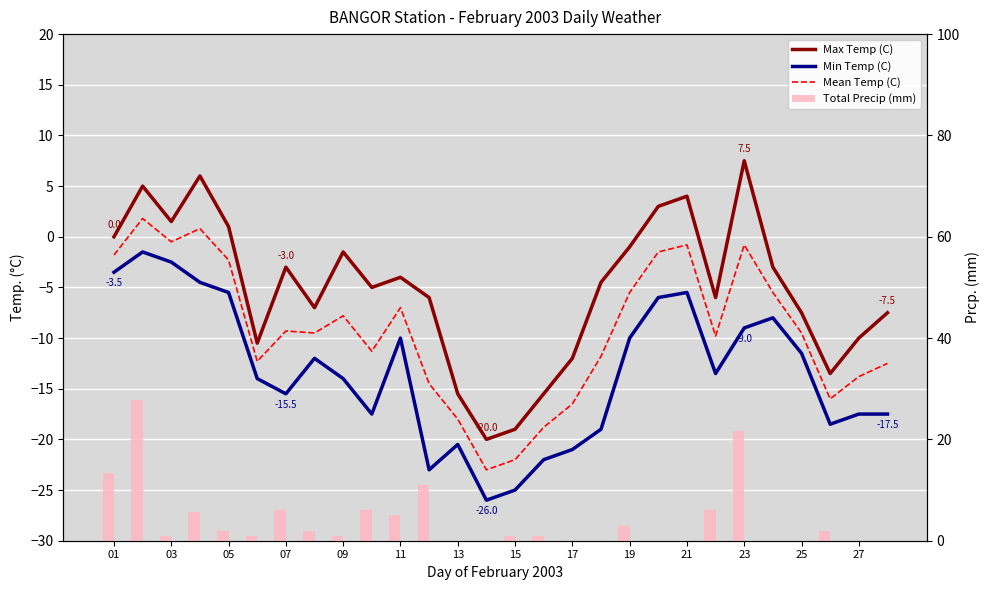

List the series in order of their peak value, highest first.

Total Precip (mm), Max Temp (C), Mean Temp (C), Min Temp (C)